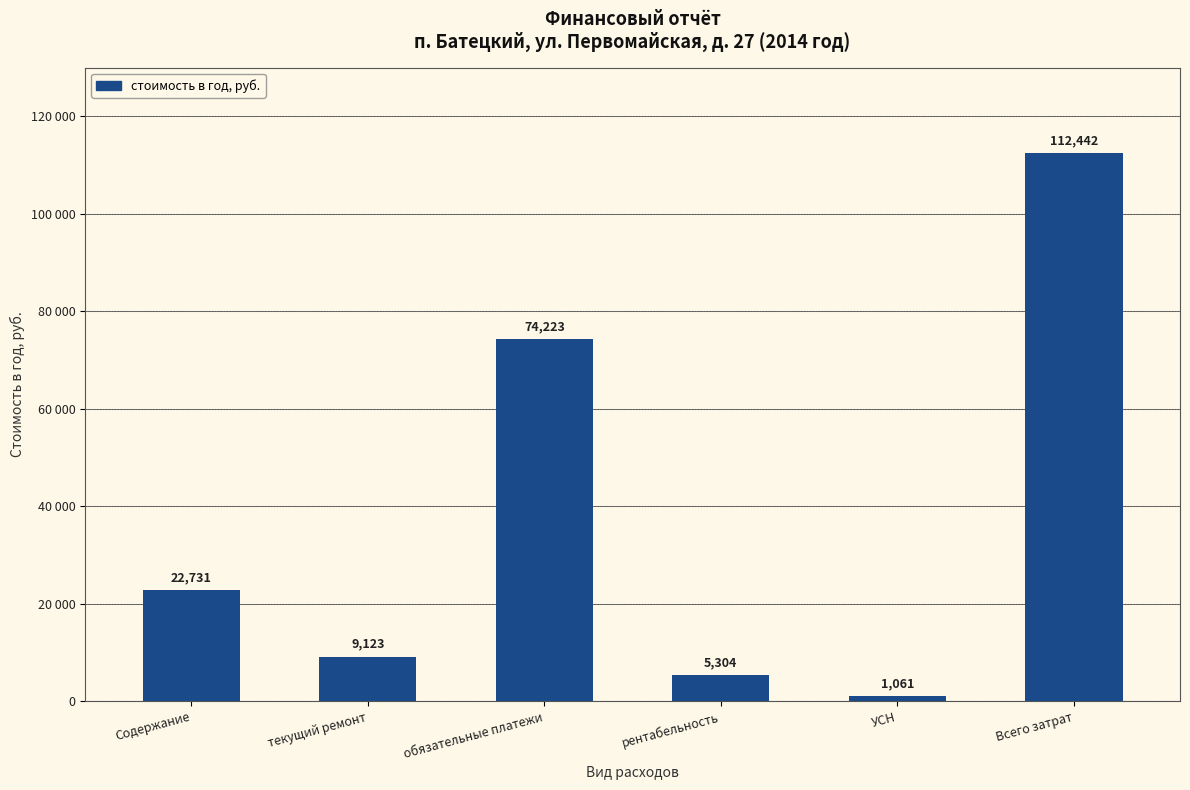

How many distinct data groups are displayed?

1